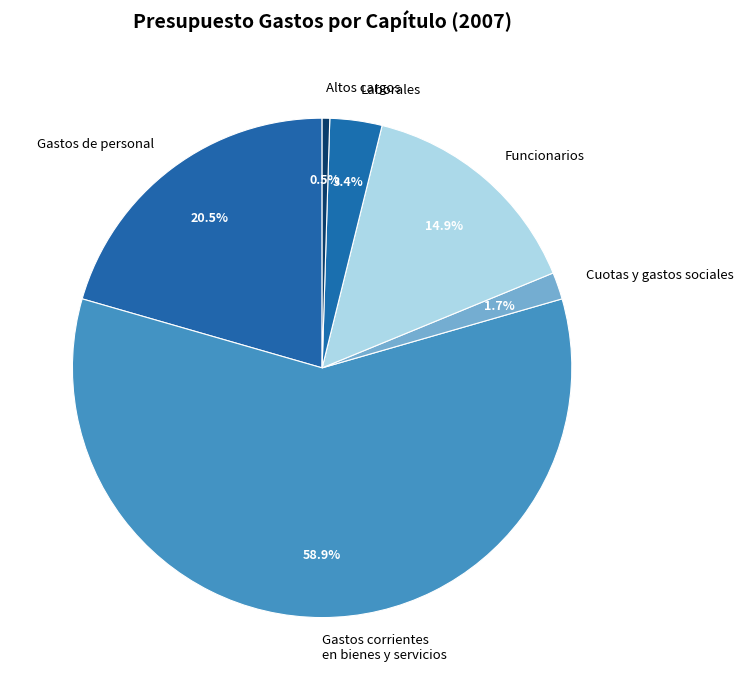

What is the smallest slice in the pie chart?

Altos cargos